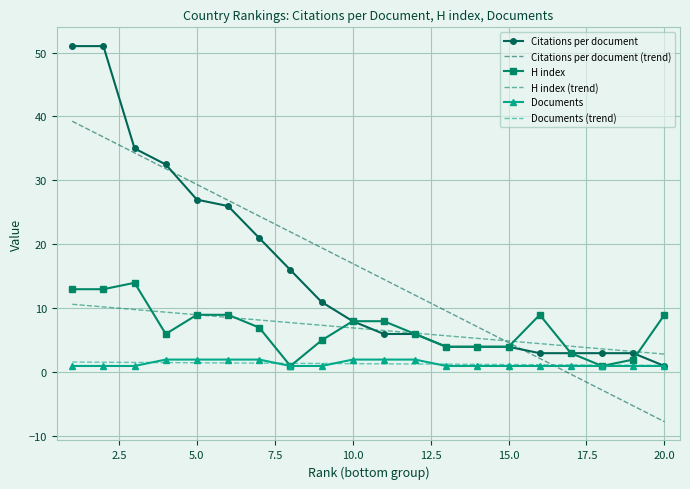

How many data points does each series have?

20